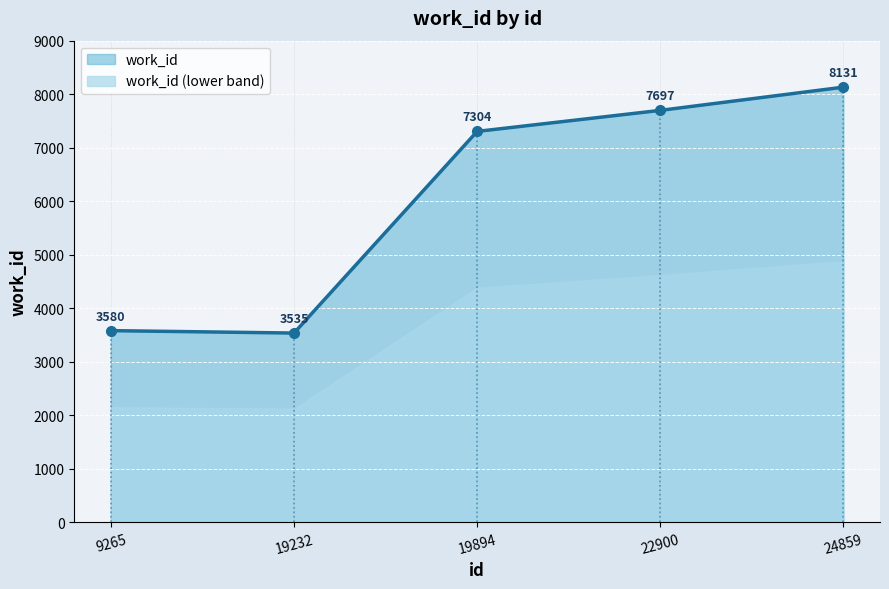

How many points are lower than both their immediate neighbors (excluding endpoints)?

1